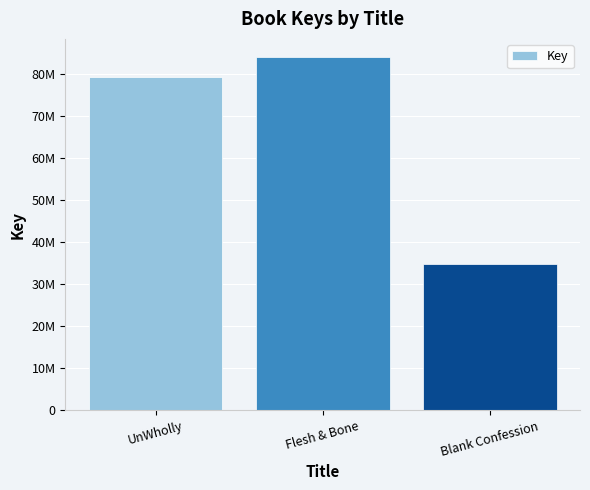

List the labels in order of value, largest first.

Flesh & Bone, UnWholly, Blank Confession